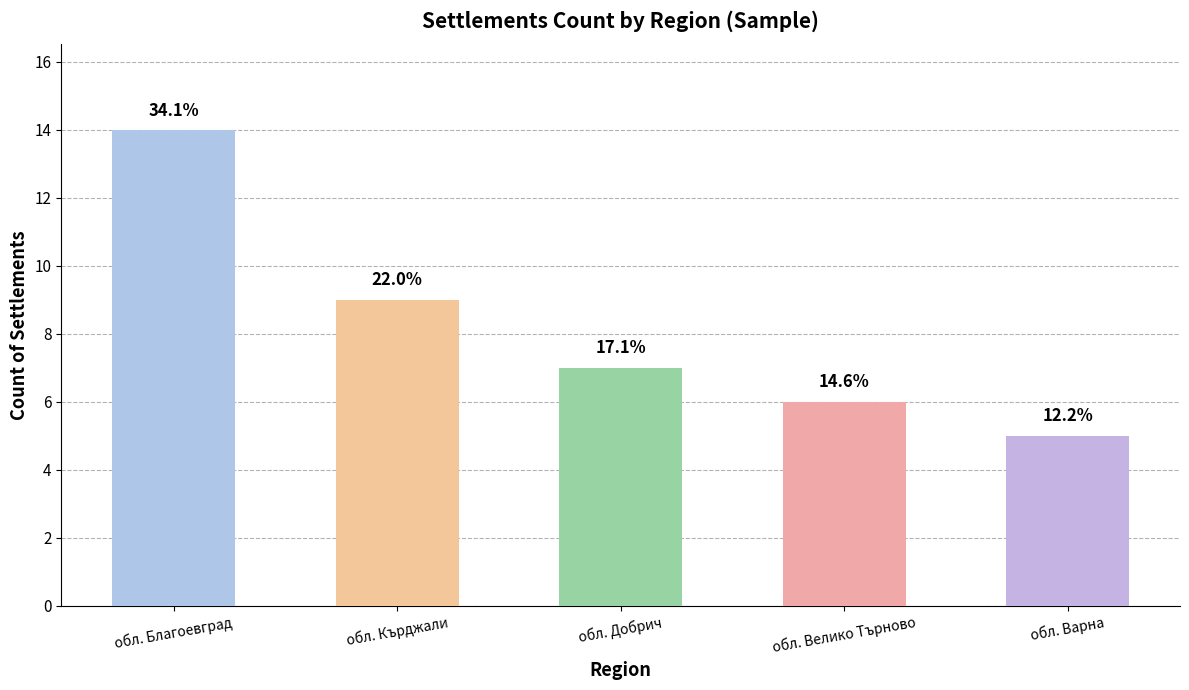

How many bars are there in total?

5